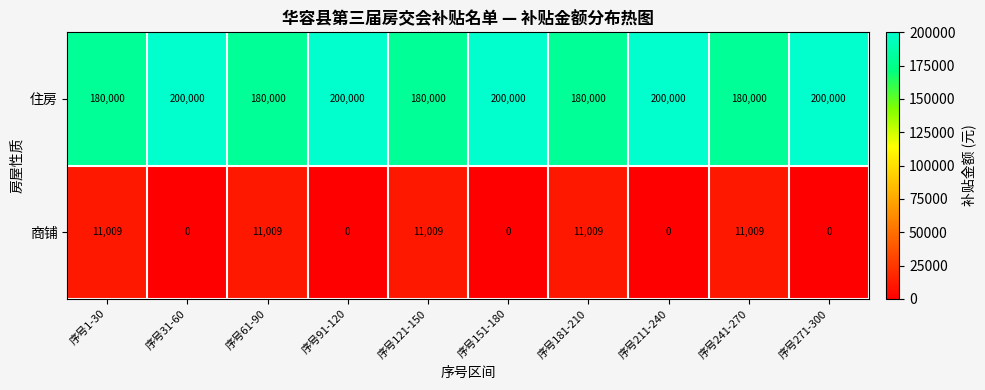

How many values in 商铺 are above zero?

5